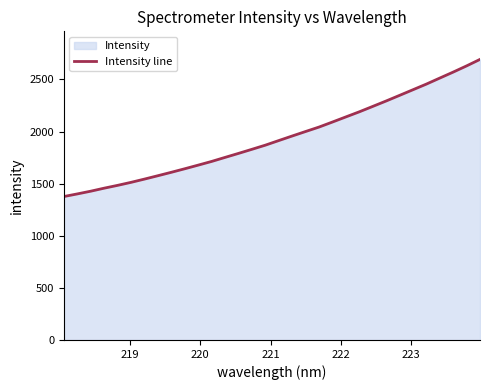

What is the smallest value displayed?

1376.8